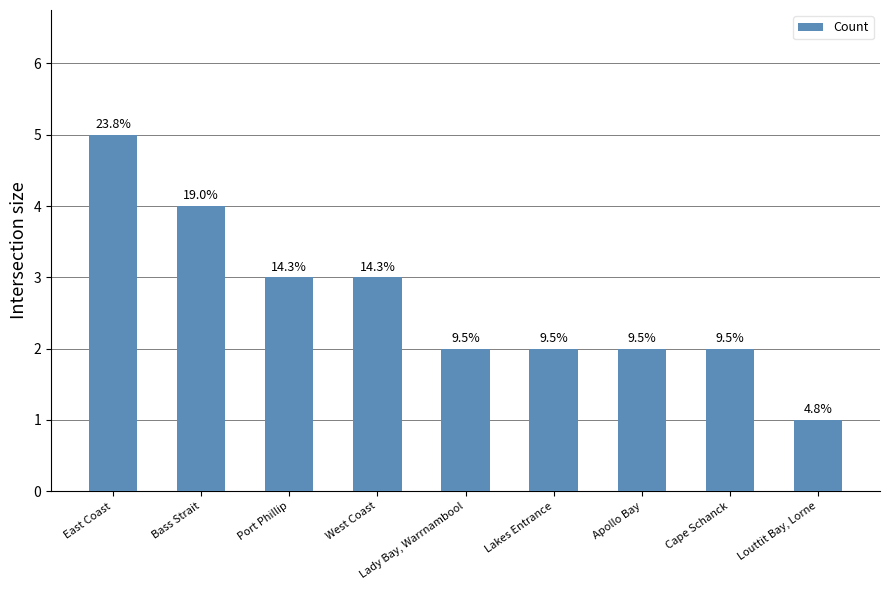

Which has a higher value, East Coast or Bass Strait?

East Coast